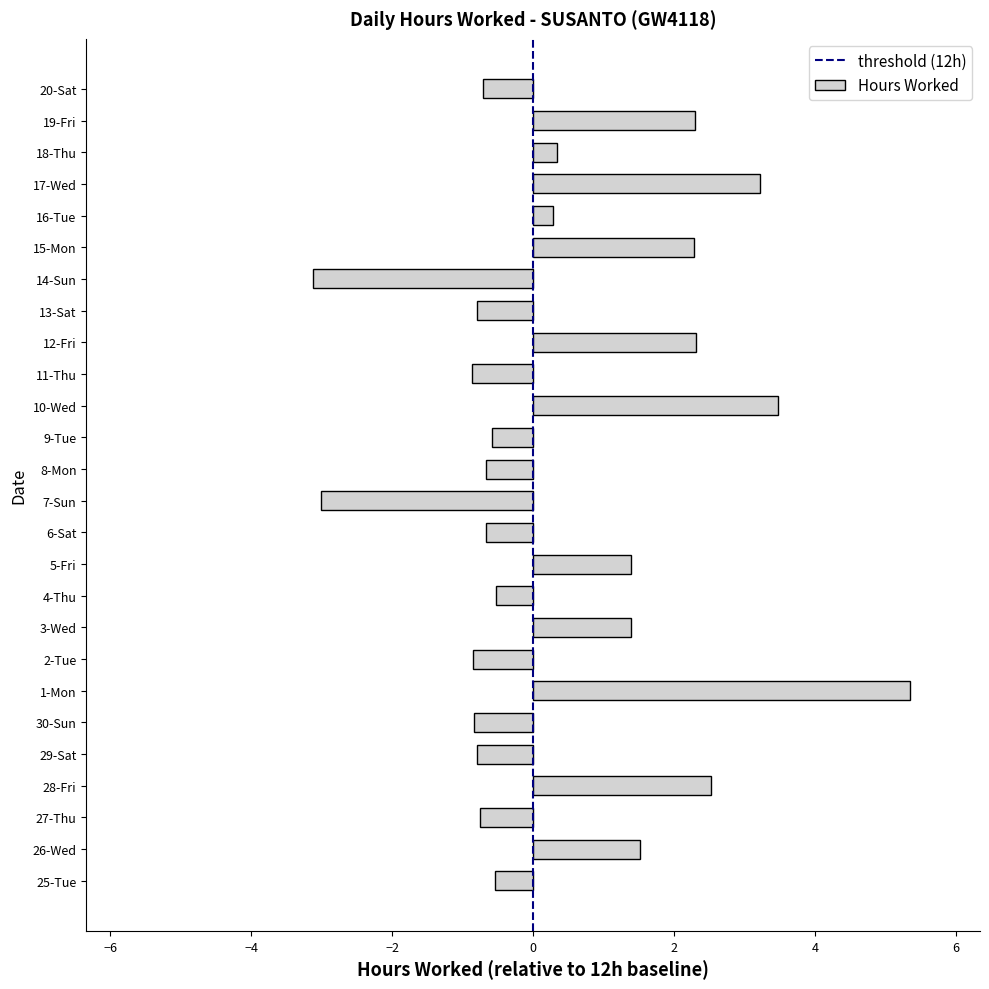

What is the smallest value displayed?

-3.1